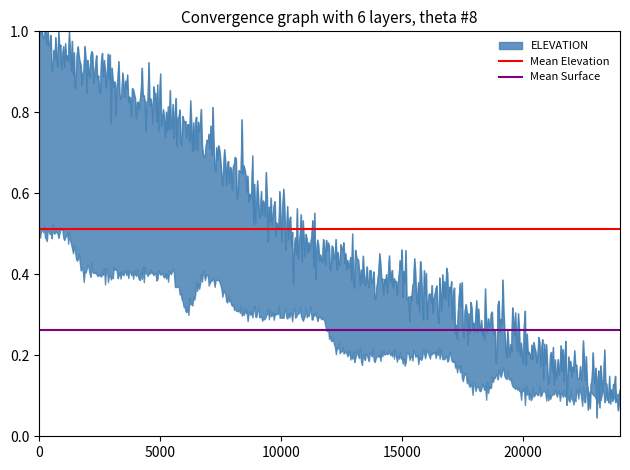

Does the chart have visible grid lines?

No